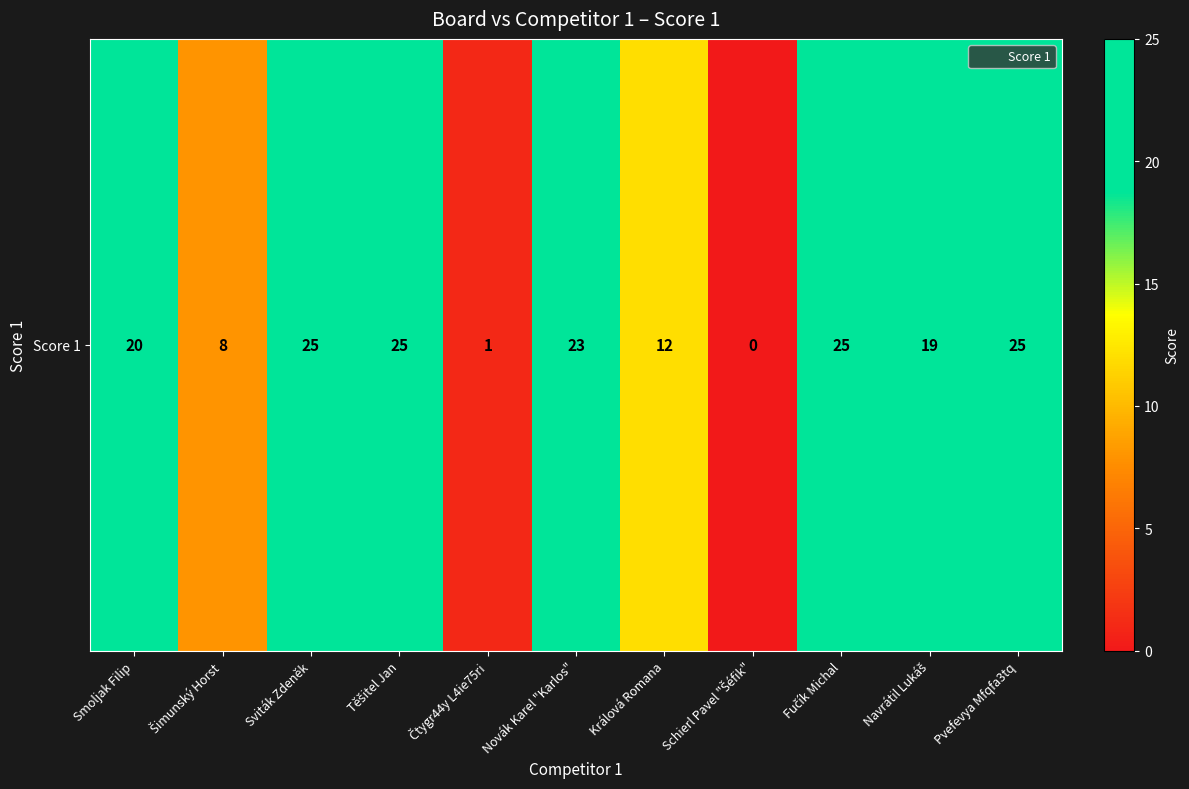

What is the difference between the maximum and minimum values?

25